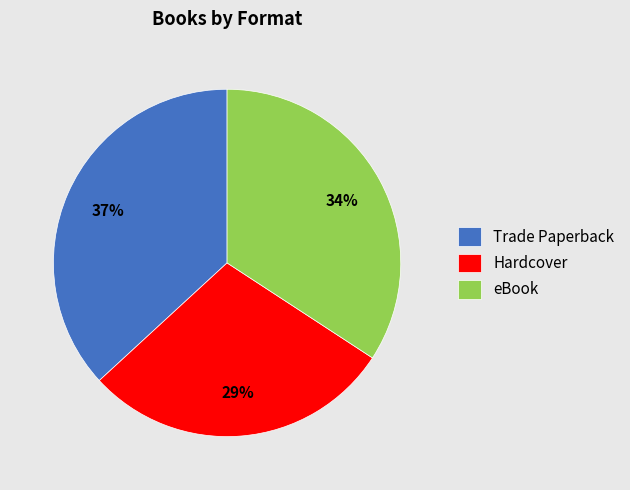

What is the ratio of the value at Hardcover to the value at Trade Paperback?

0.8